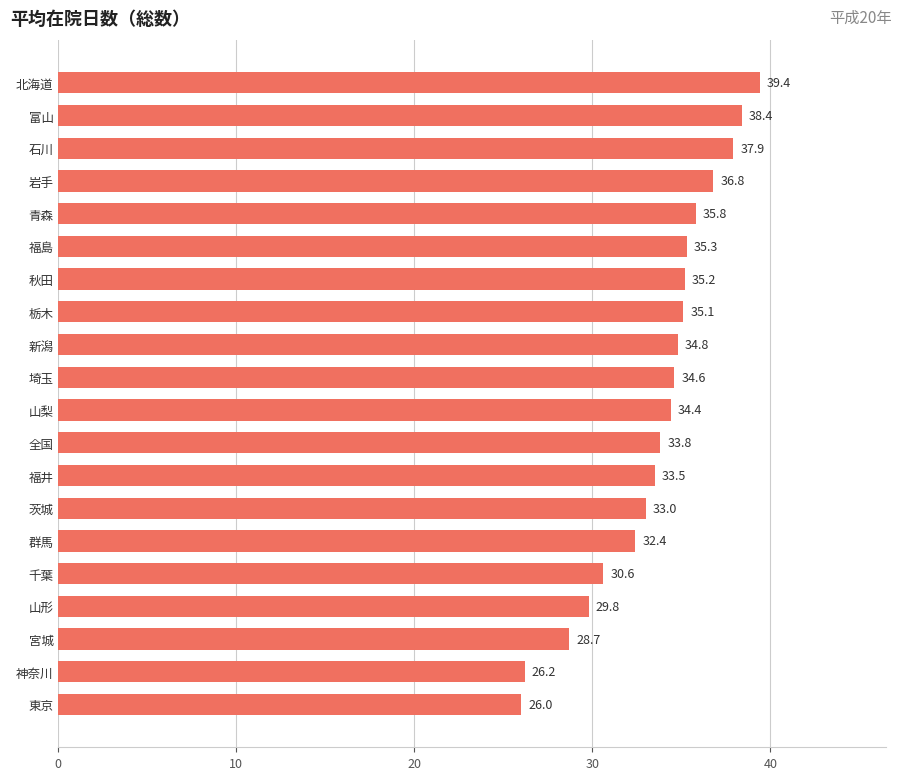

Rank the categories by value from lowest to highest.

東京, 神奈川, 宮城, 山形, 千葉, 群馬, 茨城, 福井, 全国, 山梨, 埼玉, 新潟, 栃木, 秋田, 福島, 青森, 岩手, 石川, 富山, 北海道